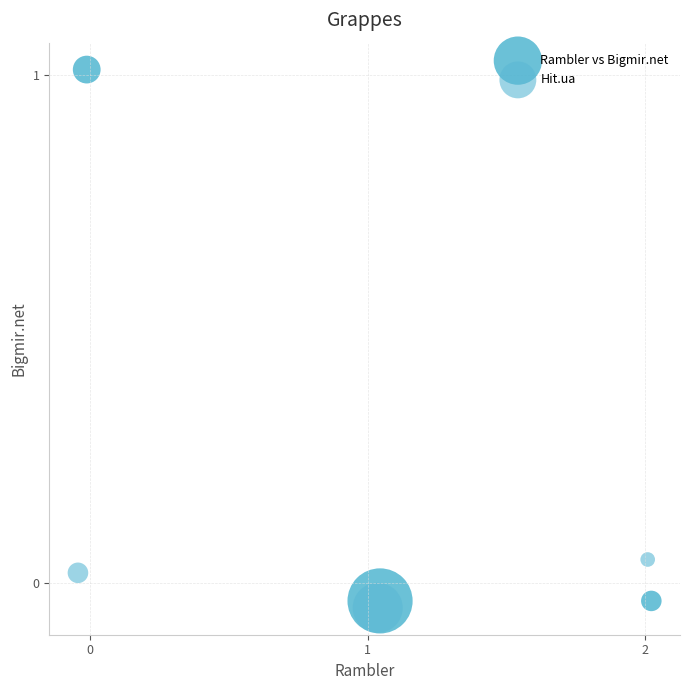

Which series reaches the minimum Y coordinate?

Hit.ua